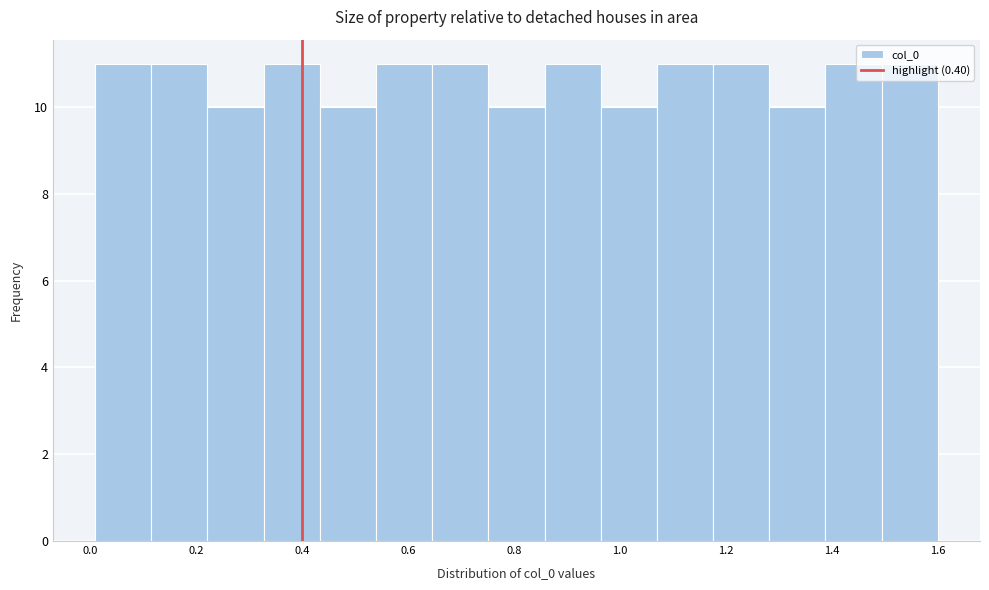

How tall is the bar that spans 0.434 to 0.540 on the x-axis? Neither the bar edges nor the heights are printed on the chart, so give them approximately, as read against the axes.

10